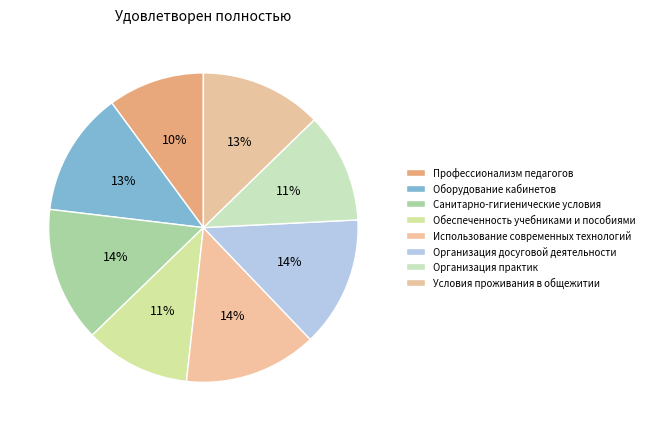

How many slices are in this pie chart?

8